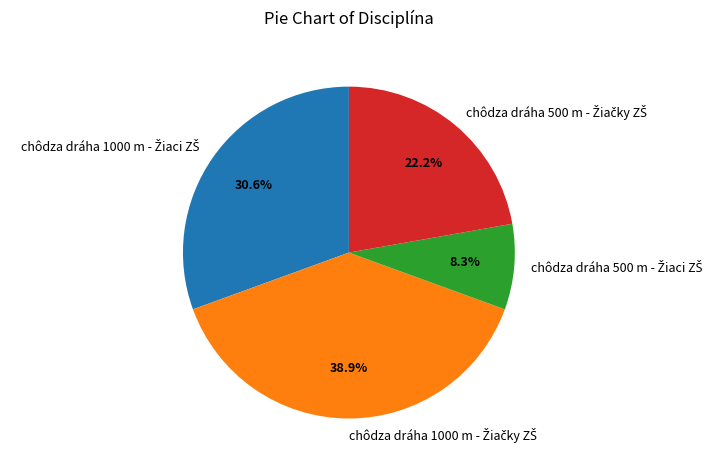

Does any single category account for the majority?

No